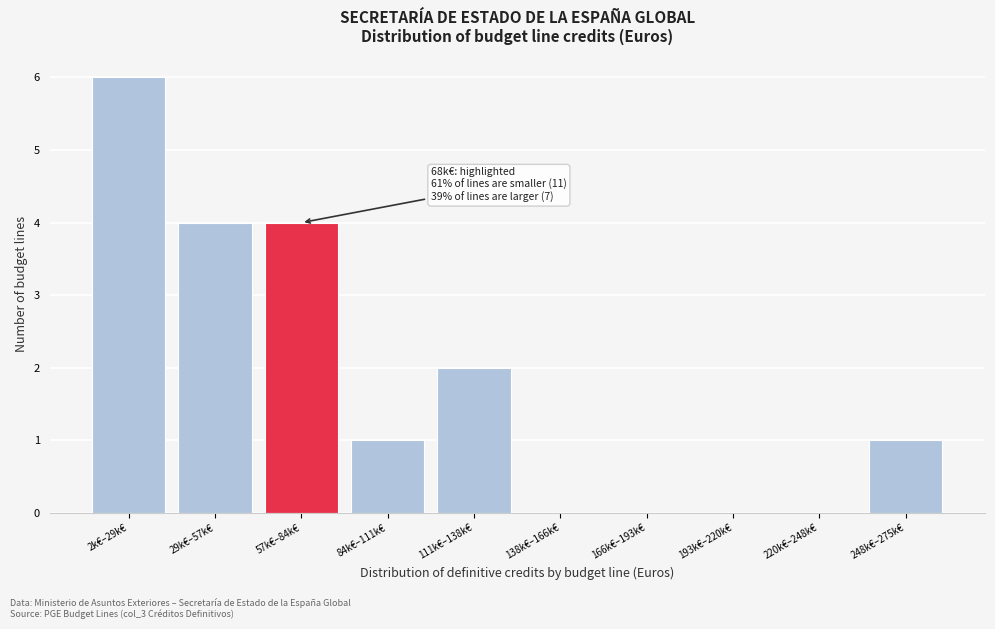

Reading left to right, what are all the values shown in this chart?

2k€–29k€=6	29k€–57k€=4	57k€–84k€=4	84k€–111k€=1	111k€–138k€=2	138k€–166k€=0	166k€–193k€=0	193k€–220k€=0	220k€–248k€=0	248k€–275k€=1